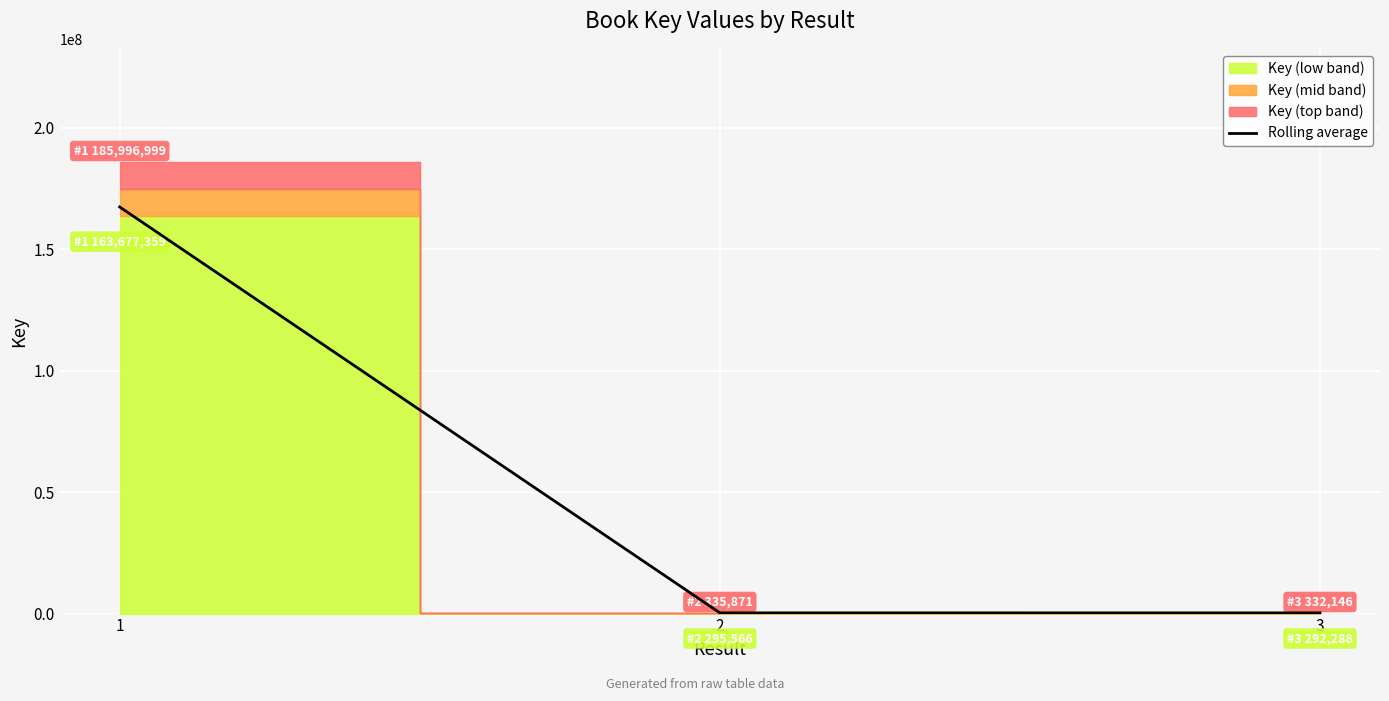

What is the difference between the maximum and minimum values?

167098367.7